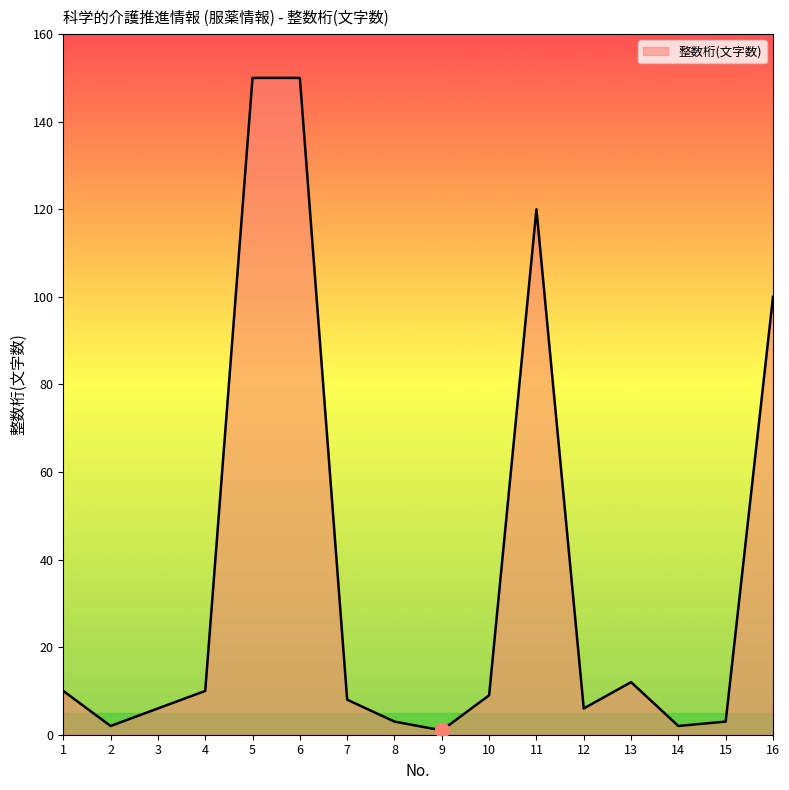

What is the change in value from 5 to 8?

-147